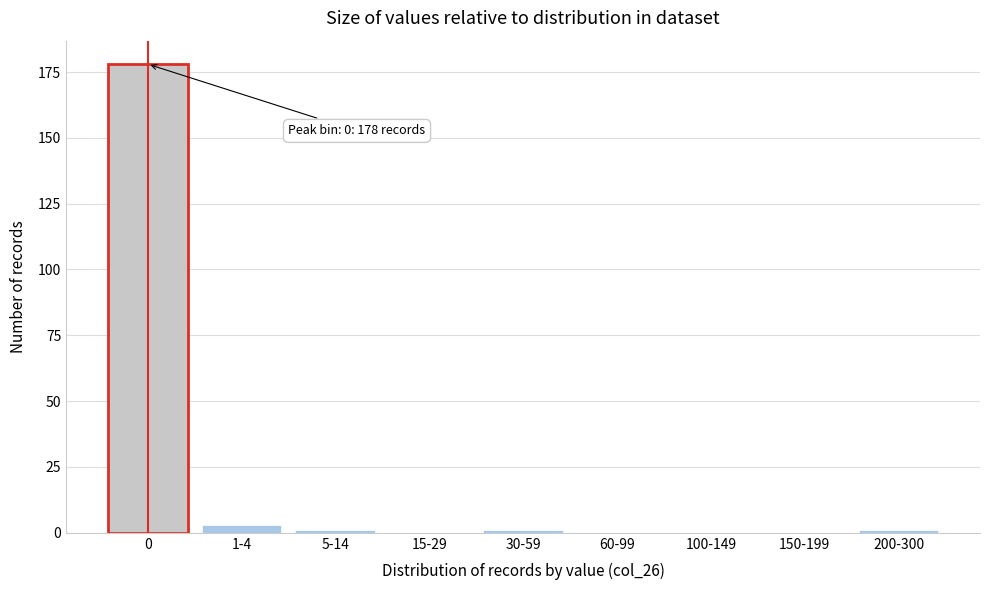

Reading left to right, transcribe all the data shown in this chart.

0=178	1-4=3	5-14=1	15-29=0	30-59=1	60-99=0	100-149=0	150-199=0	200-300=1